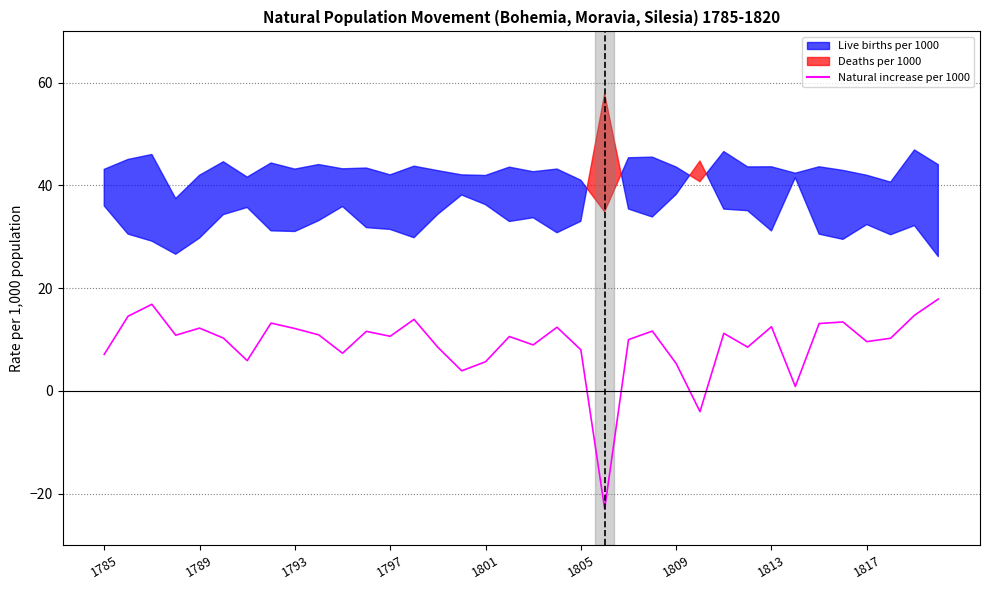

Reading left to right, extract all data points from this chart.

7.1	14.6	16.9	10.8	12.2	10.3	5.9	13.2	12.2	10.9	7.3	11.6	10.6	13.9	8.5	3.9	5.7	10.6	9.0	12.4	8.0	-22.9	10.0	11.7	5.3	-4.0	11.2	8.5	12.5	0.9	13.1	13.4	9.6	10.3	14.7	17.9